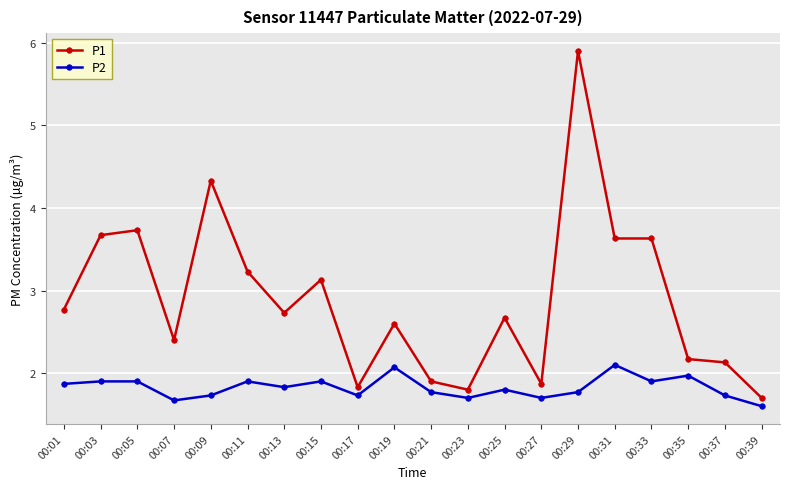

How many lines are shown in the chart?

2